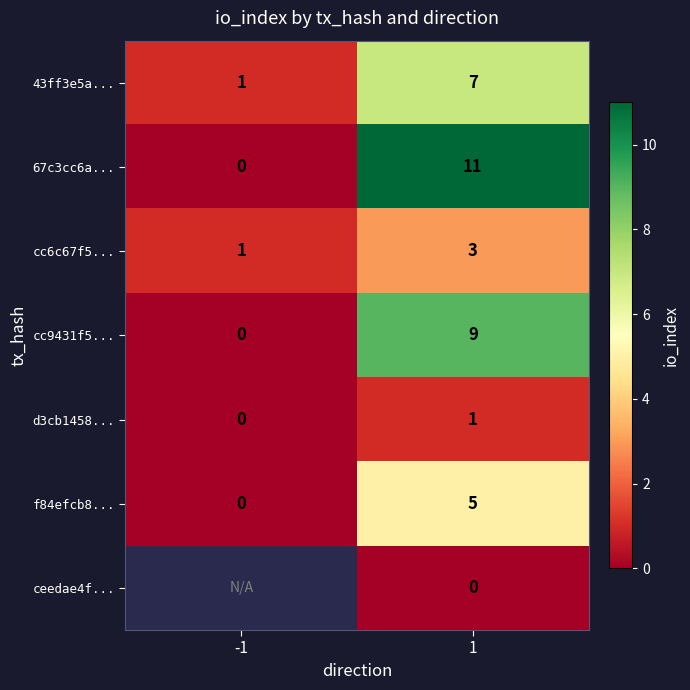

Count the number of data series in this chart.

7